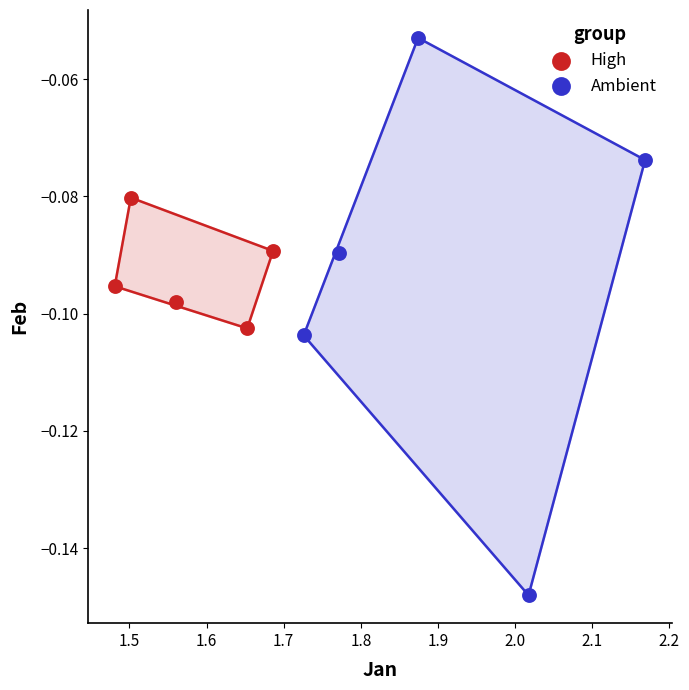

What are all the series names shown in the legend?

High, Ambient